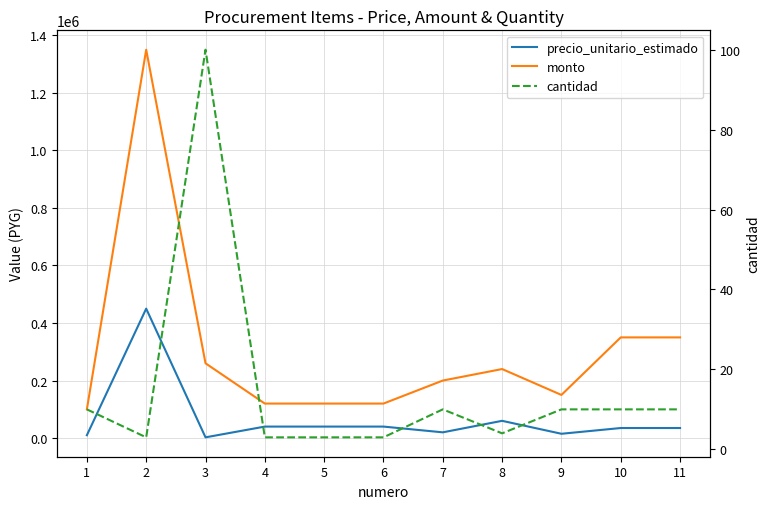

True or false: precio_unitario_estimado and monto intersect in this chart.

False